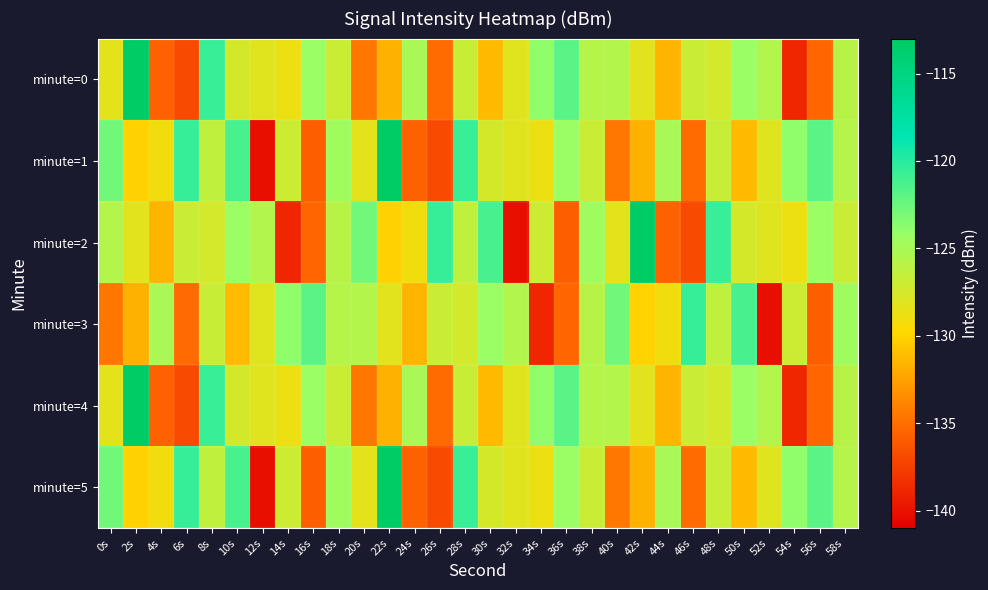

What is the minimum value shown in the chart?

-140.1